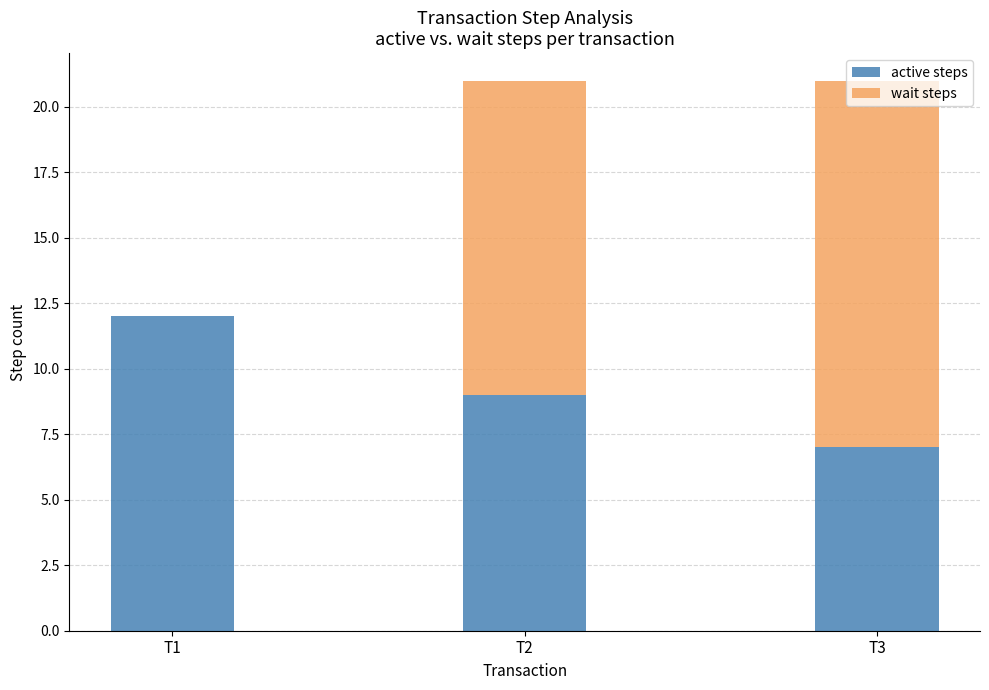

What is the total value across all series at T1?

12